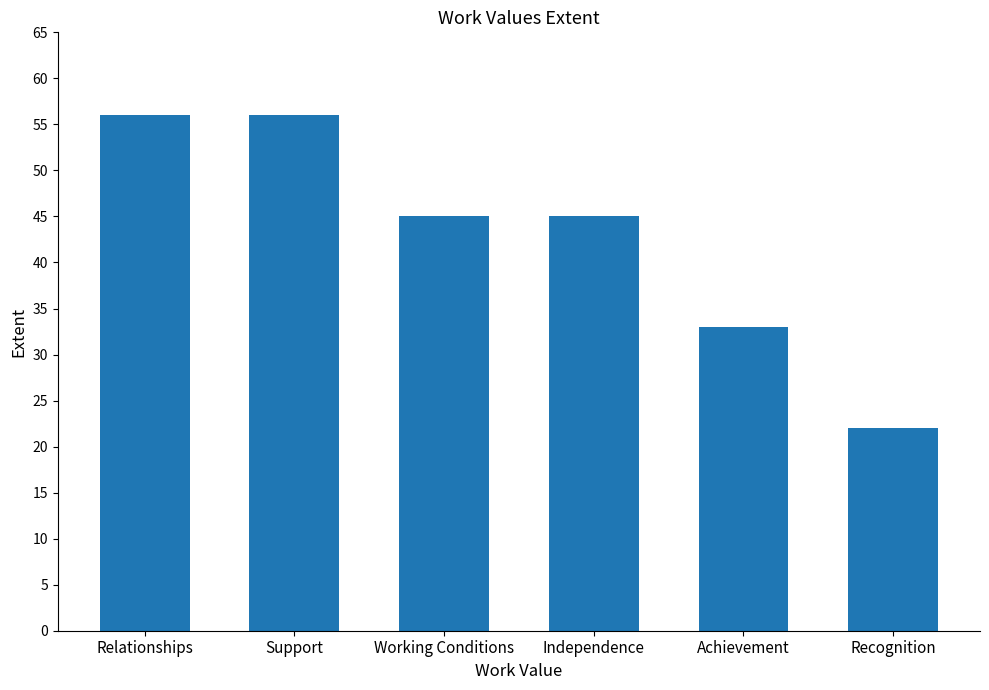

The value at Independence is 17. True or false?

False